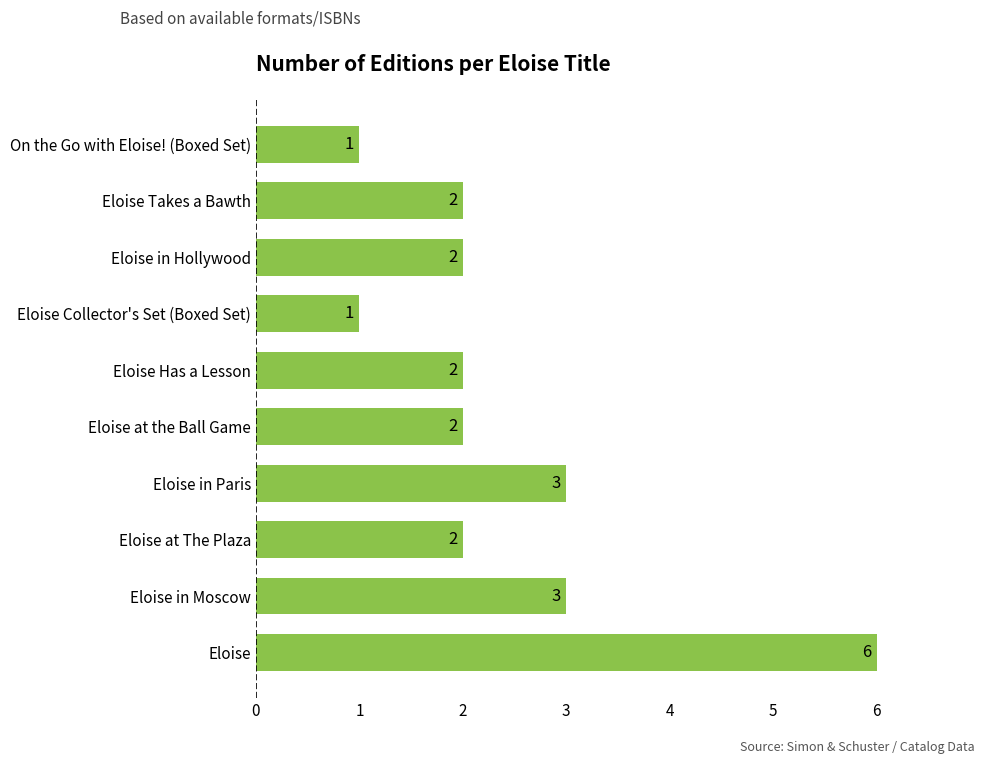

What is the difference between the maximum and minimum values?

5